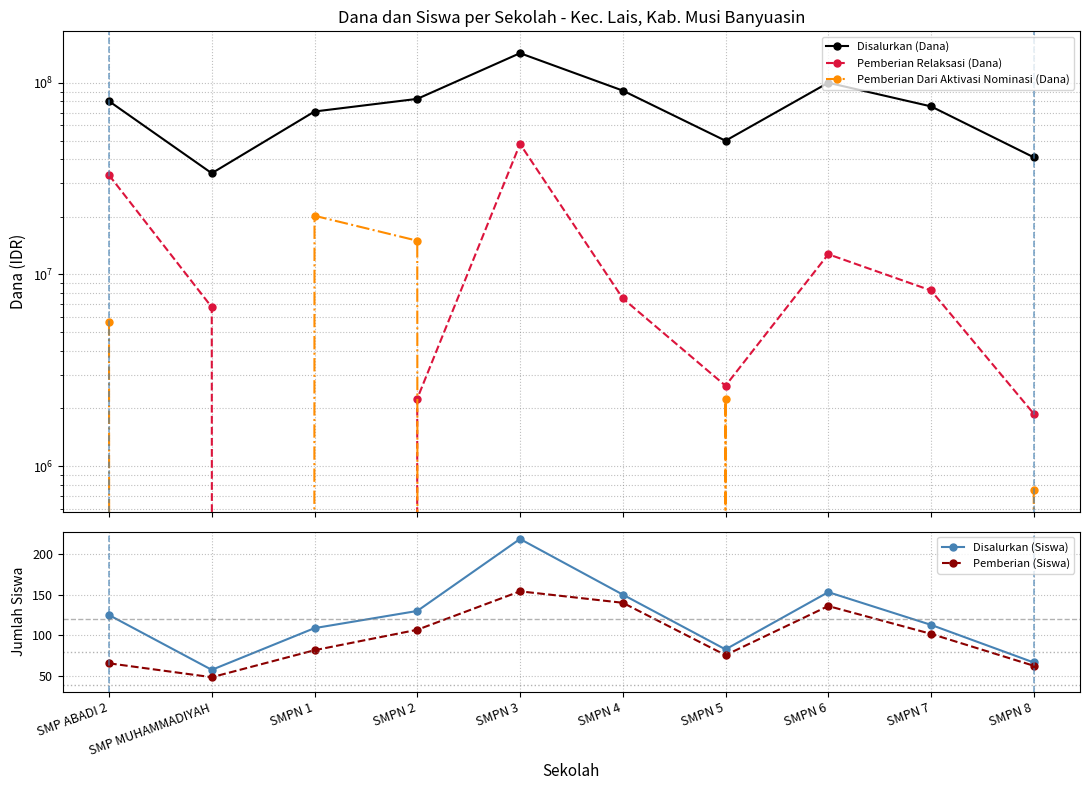

What is the difference between the highest and lowest values at SMPN 7?

75375000